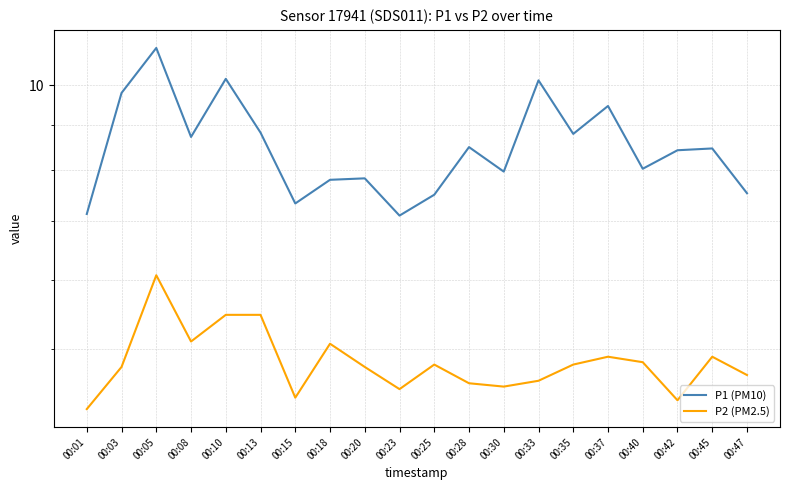

Is the value of P1 (PM10) at 00:28 greater than the value of P2 (PM2.5) at 00:05?

Yes